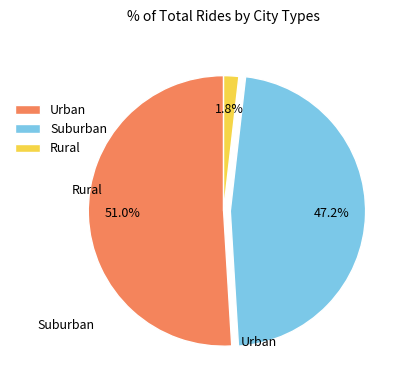

Which category accounts for the majority?

Urban